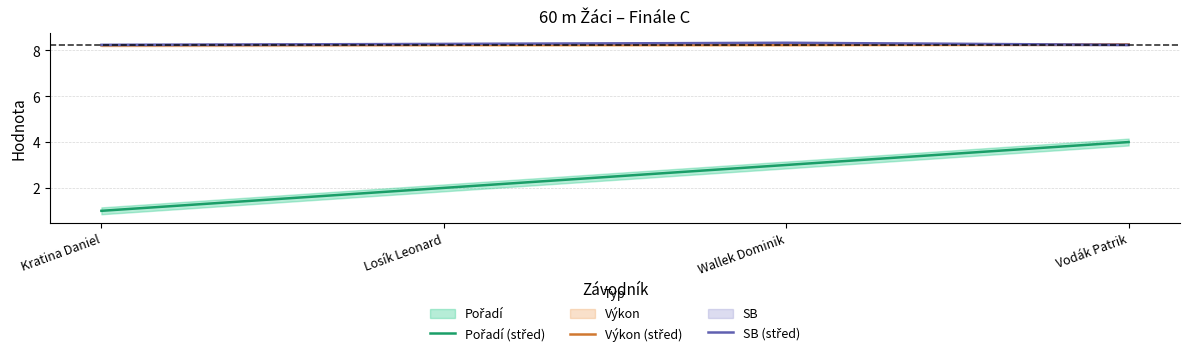

Is this an area chart (filled region under the line)?

No